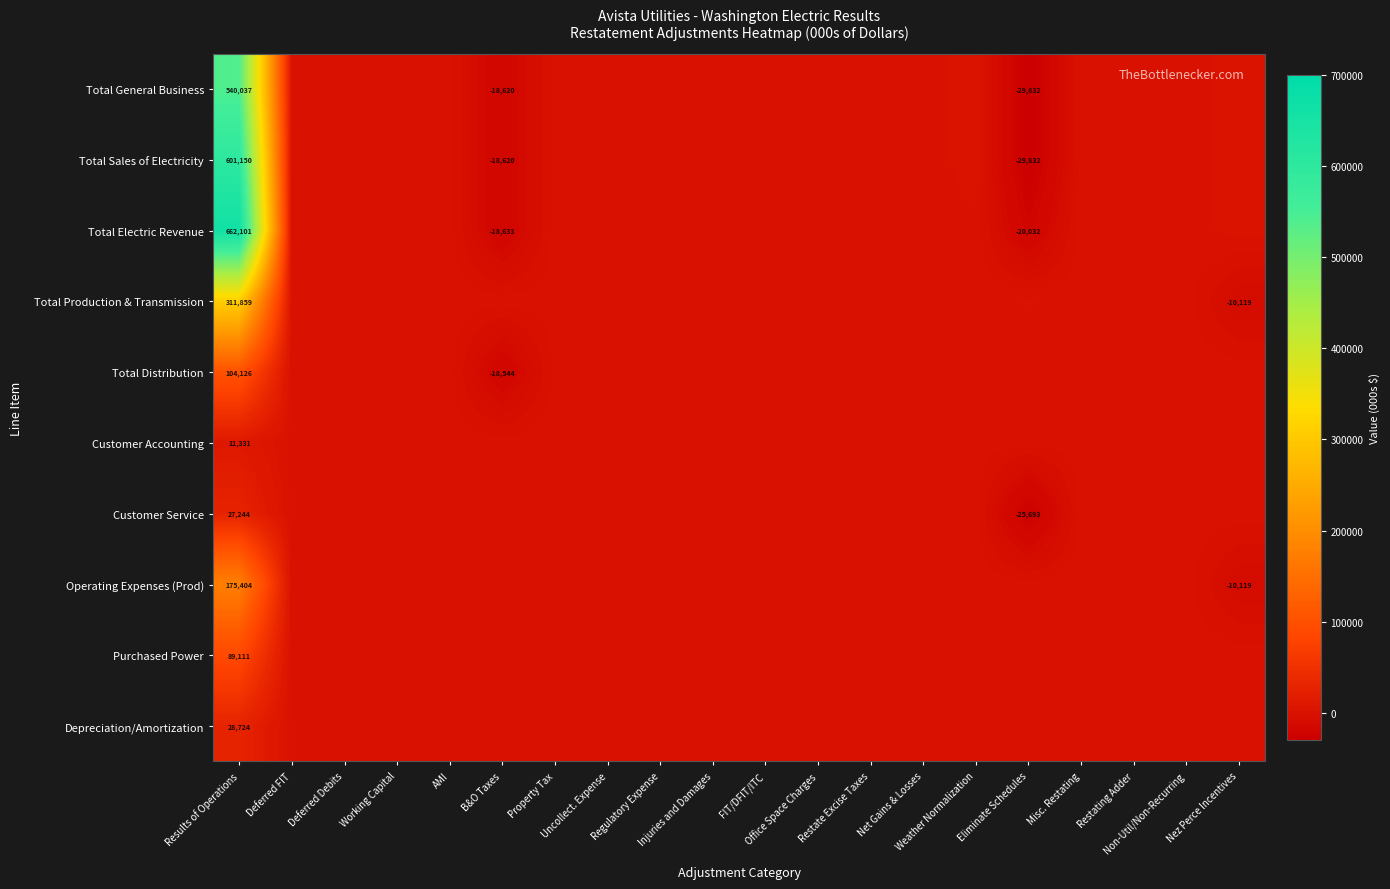

What is the difference between the maximum and minimum values in the Total Distribution series?

122670